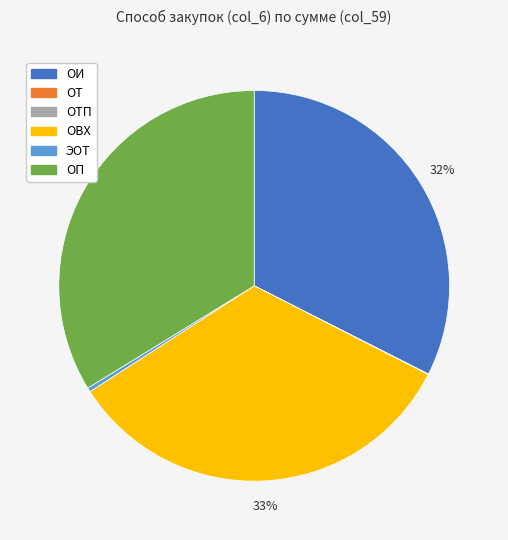

Is there a majority slice in this chart?

No